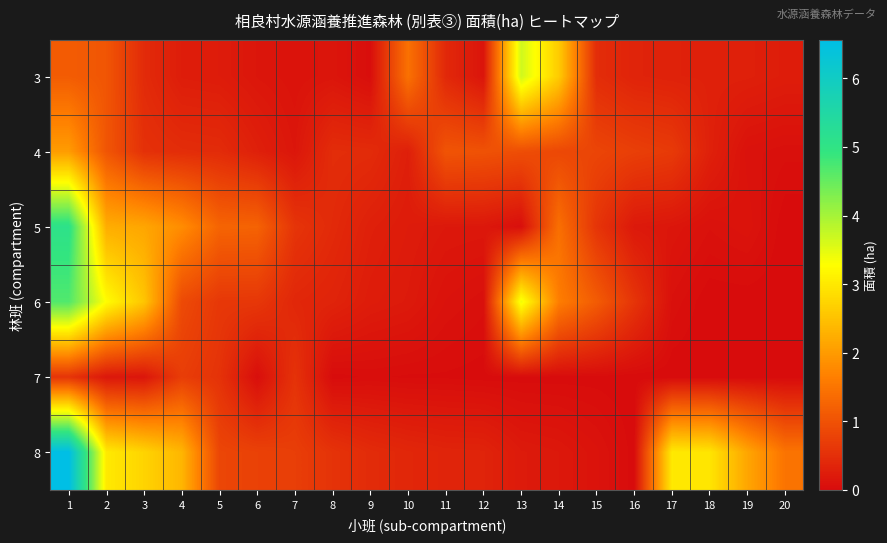

Which has a higher value, 8 or 16?

16